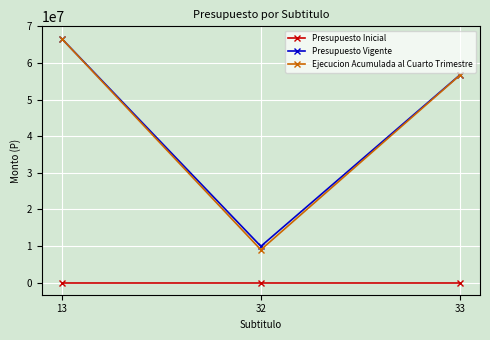

At which category is the sum across all series the highest?

13